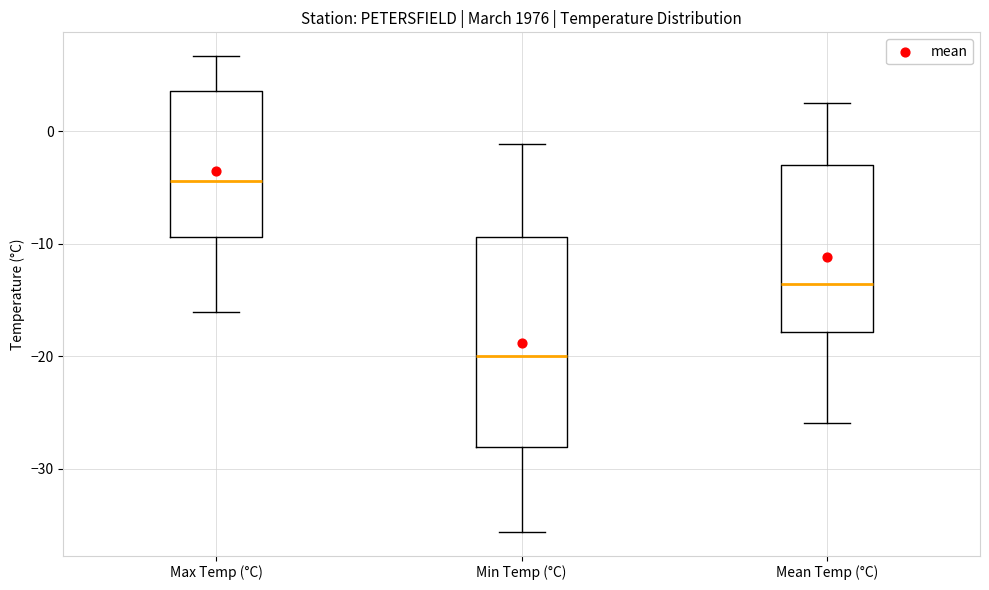

Which box has the lowest median line?

Min Temp (°C)